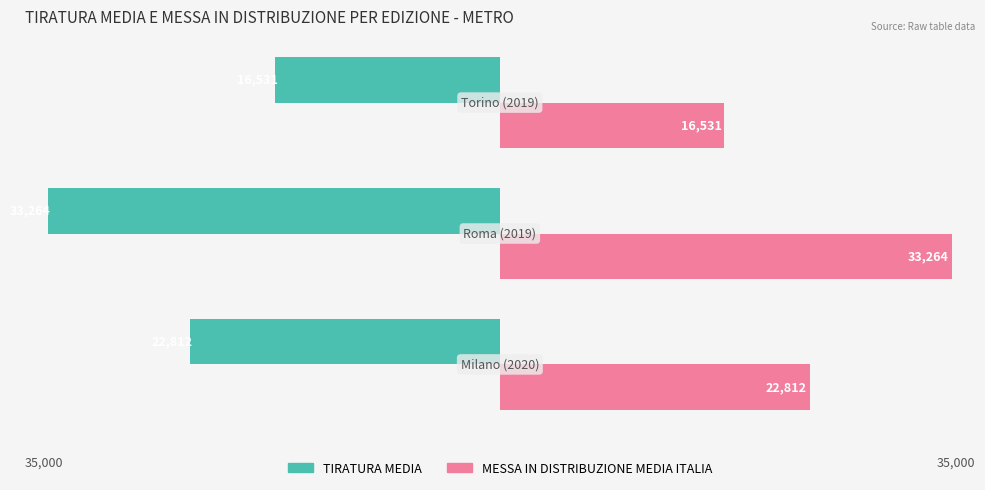

Rank the series by their maximum value, from lowest to highest.

TIRATURA MEDIA, MESSA IN DISTRIBUZIONE MEDIA ITALIA